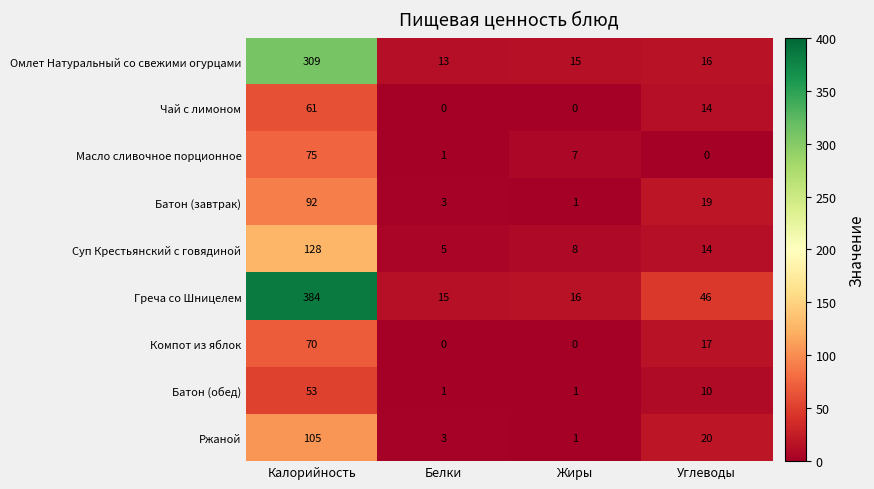

What is the maximum value for Батон (обед)?

53